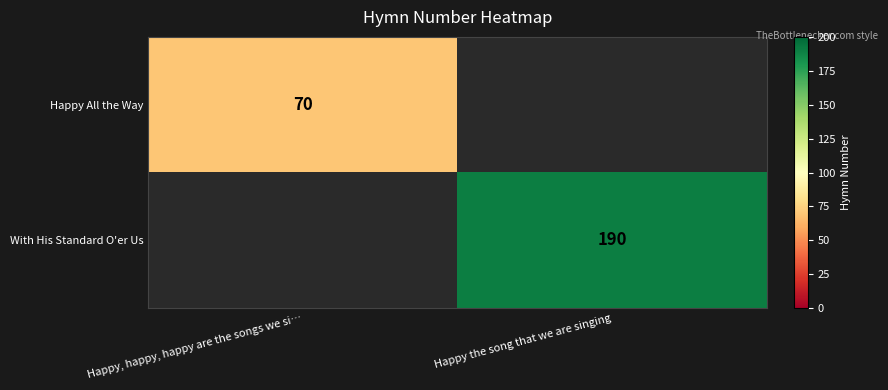

Is it true that With His Standard O'er Us equals 190 at Happy the song that we are singing?

True